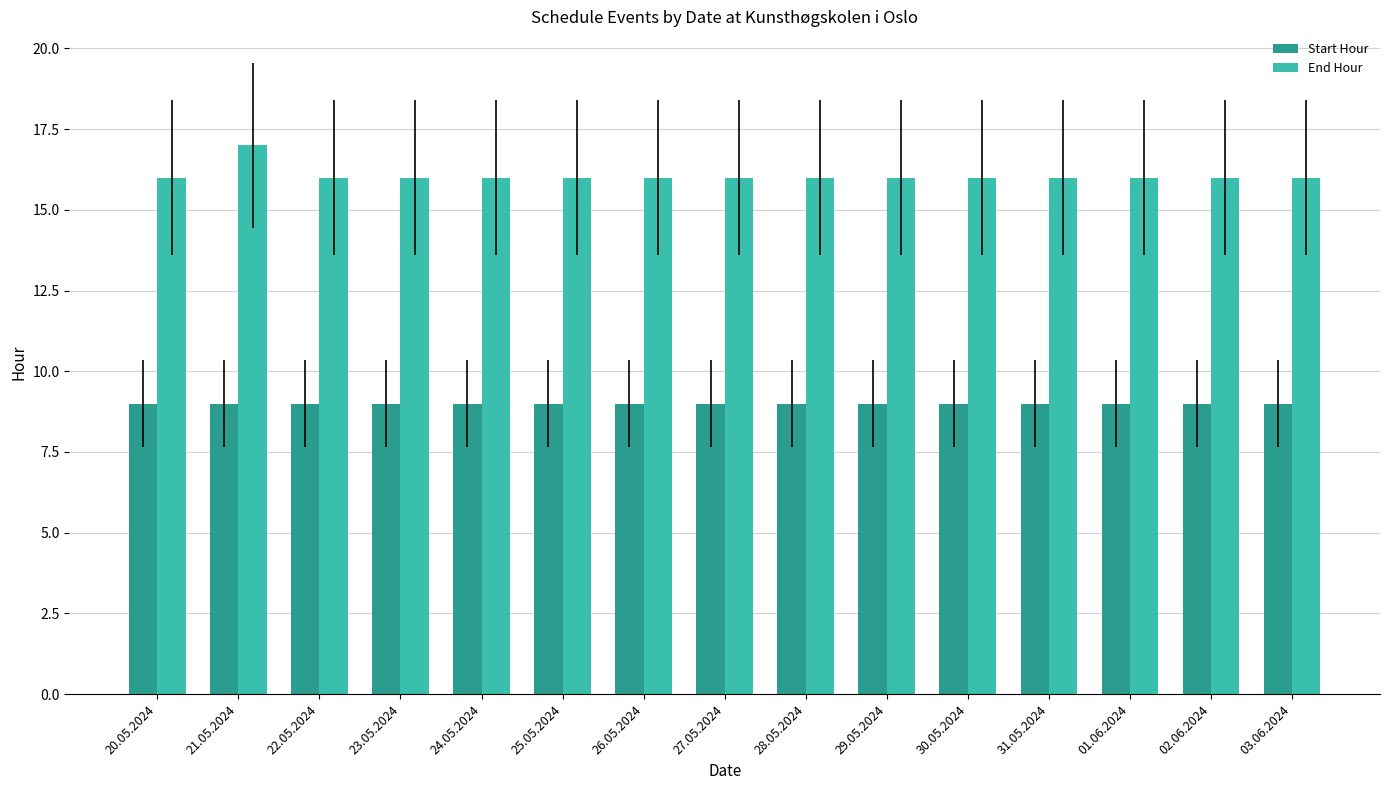

What is the sum of the Start Hour values at 03.06.2024 and 22.05.2024?

18